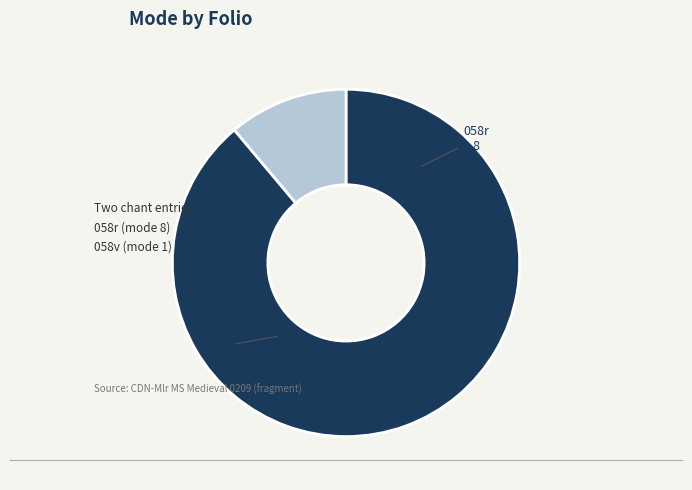

Is there any slice that represents more than half of the pie?

Yes